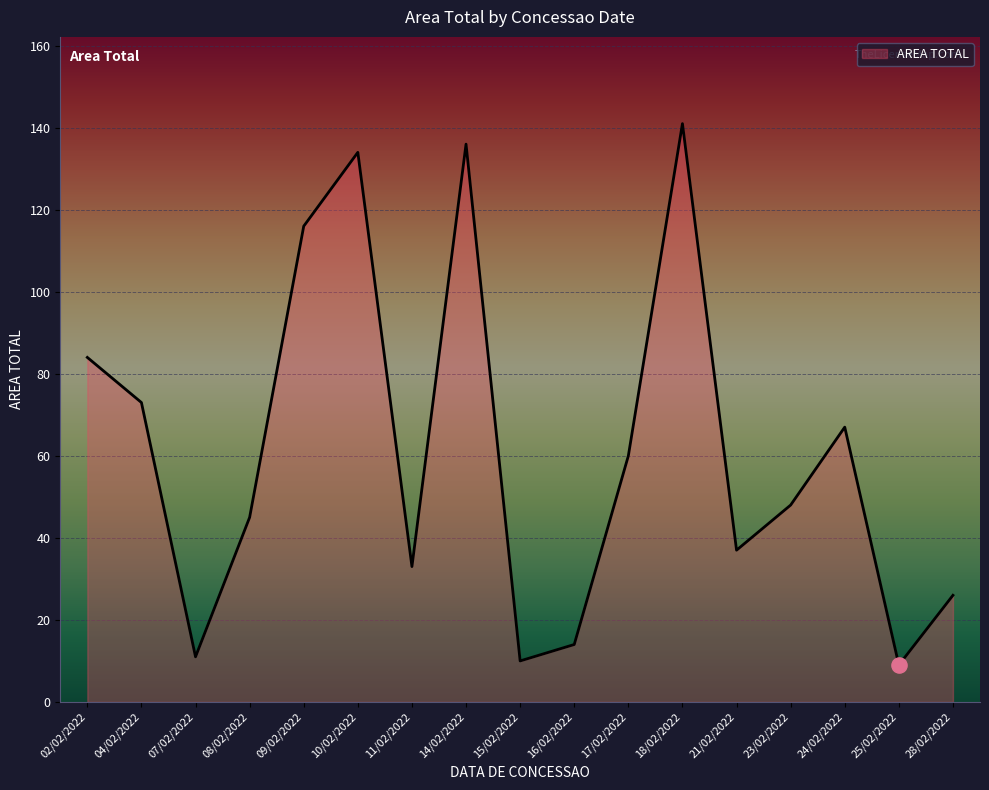

Between 09/02/2022 and 15/02/2022, which is larger?

09/02/2022